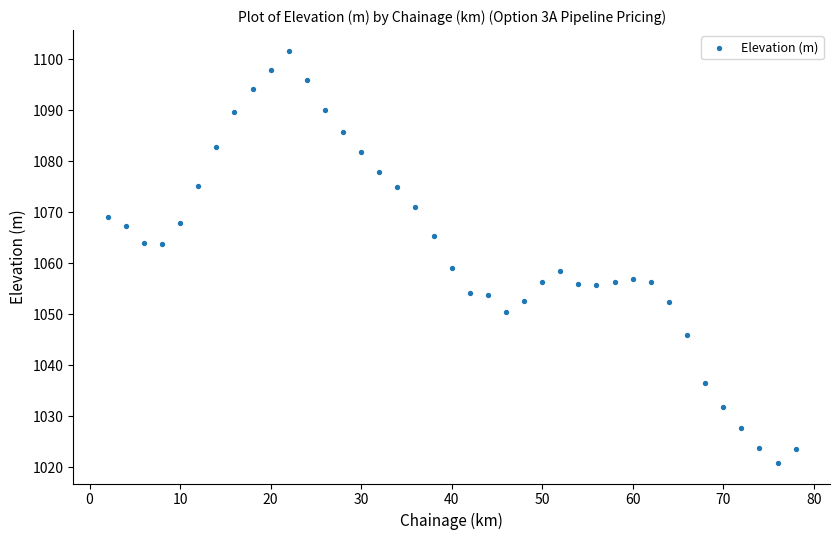

What is the range of X values (max minus min)?

76.0